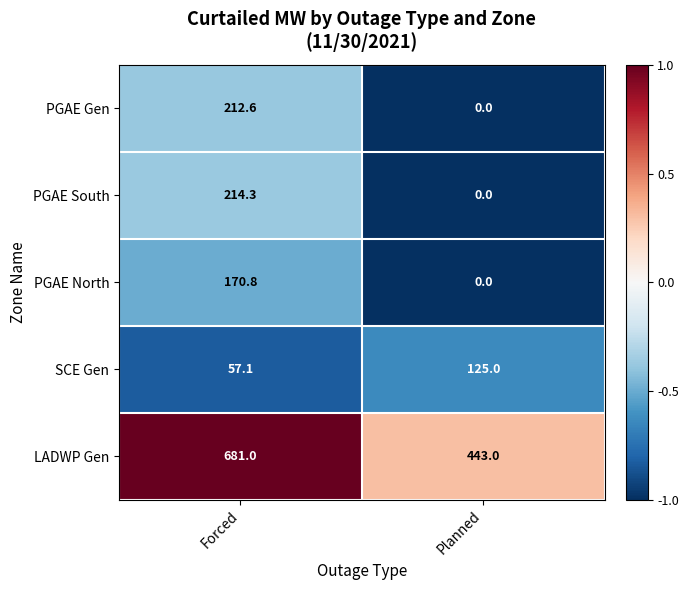

How many series are shown in this chart?

5